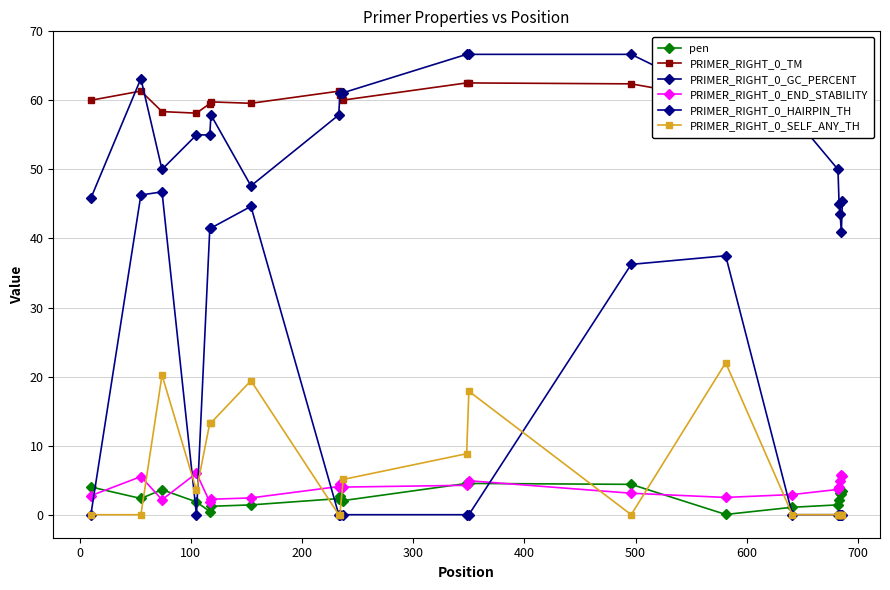

In PRIMER_RIGHT_0_END_STABILITY, how many points are lower than both neighbors (excluding endpoints)?

4